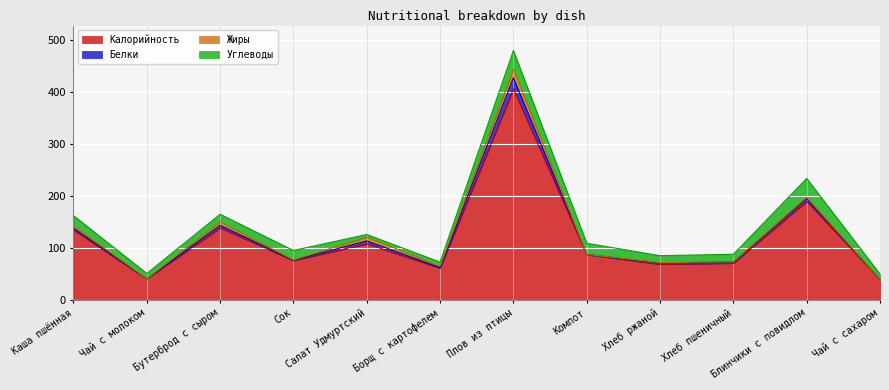

Which has a higher value, Бутерброд с сыром or Борщ с картофелем?

Бутерброд с сыром